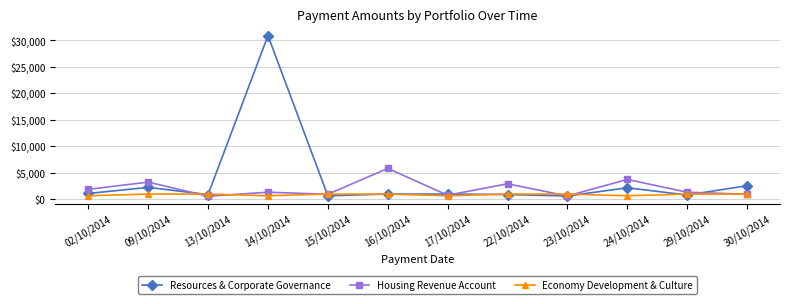

Rank the series by their maximum value, from highest to lowest.

Resources & Corporate Governance, Housing Revenue Account, Economy Development & Culture